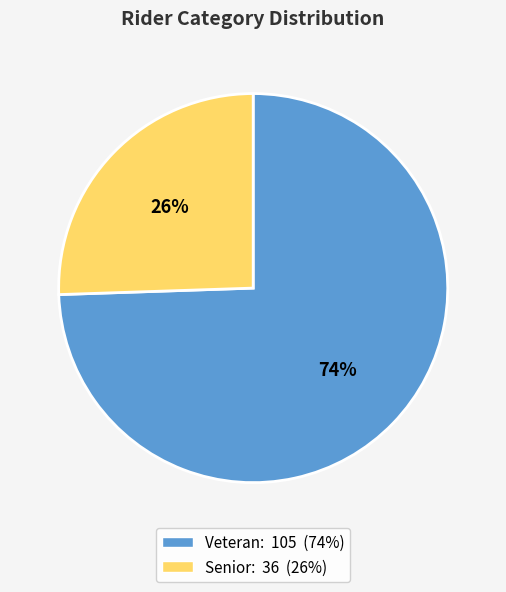

What is the smallest slice in the pie chart?

Senior